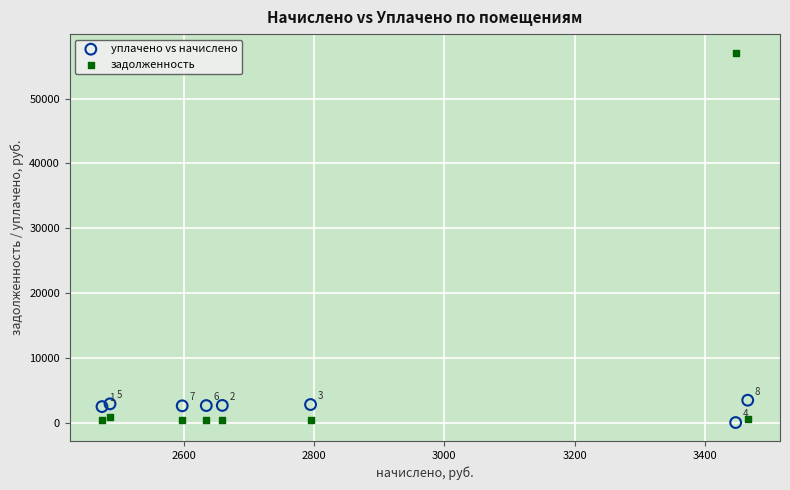

Which series has the largest Y range (max minus min)?

задолженность